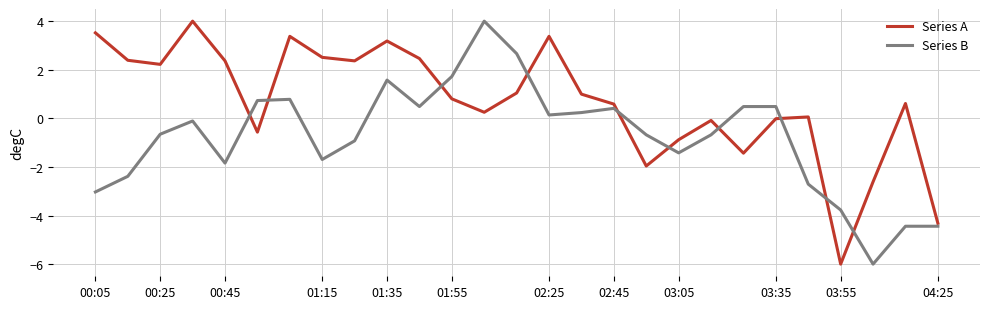

Which series has the largest total across all categories?

Series A